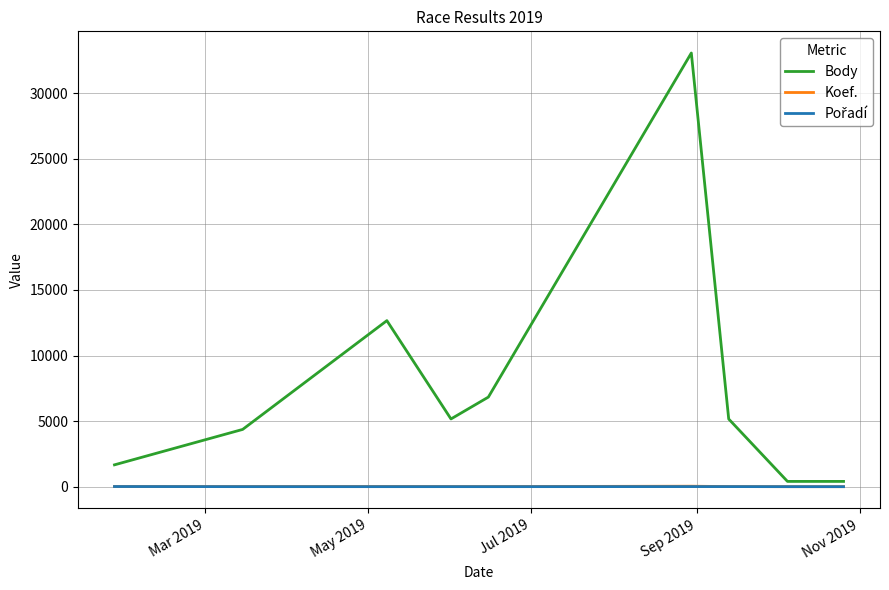

How many lines are shown in the chart?

3